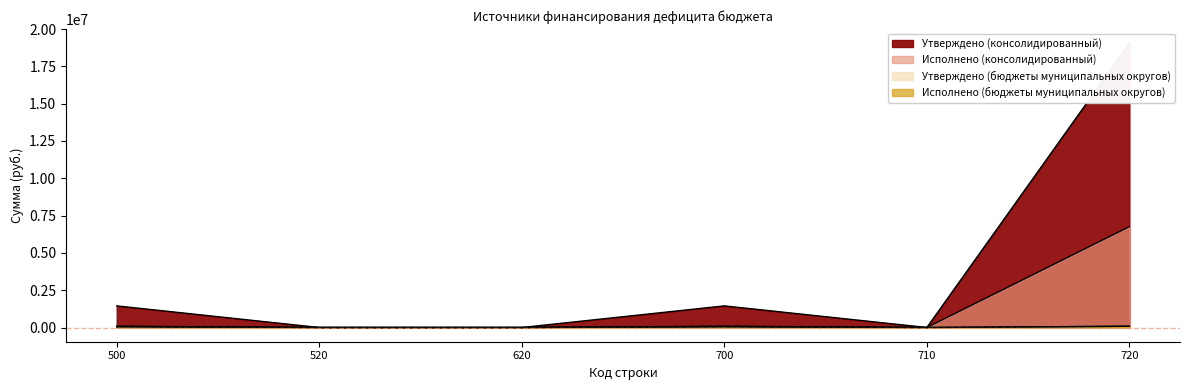

True or false: Исполнено (бюджеты муниципальных округов) and Утверждено (бюджеты муниципальных округов) intersect in this chart.

False